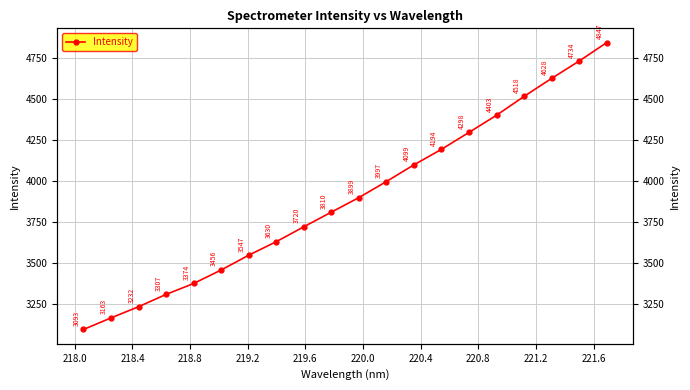

How many values exceed 3899?

10